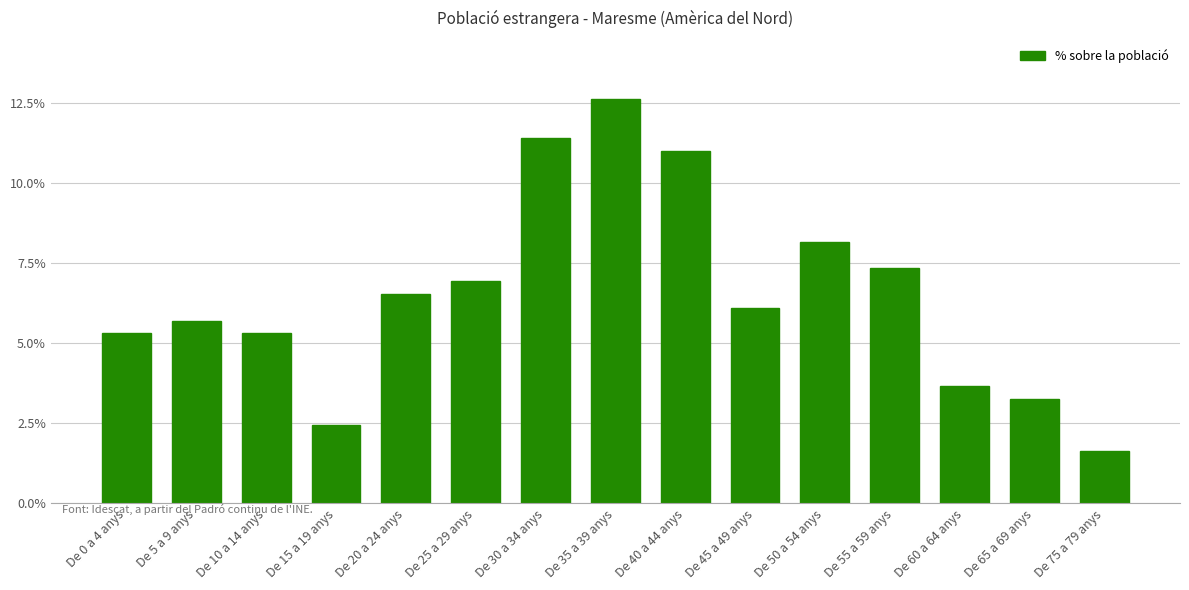

Does the chart contain stacked bars?

No